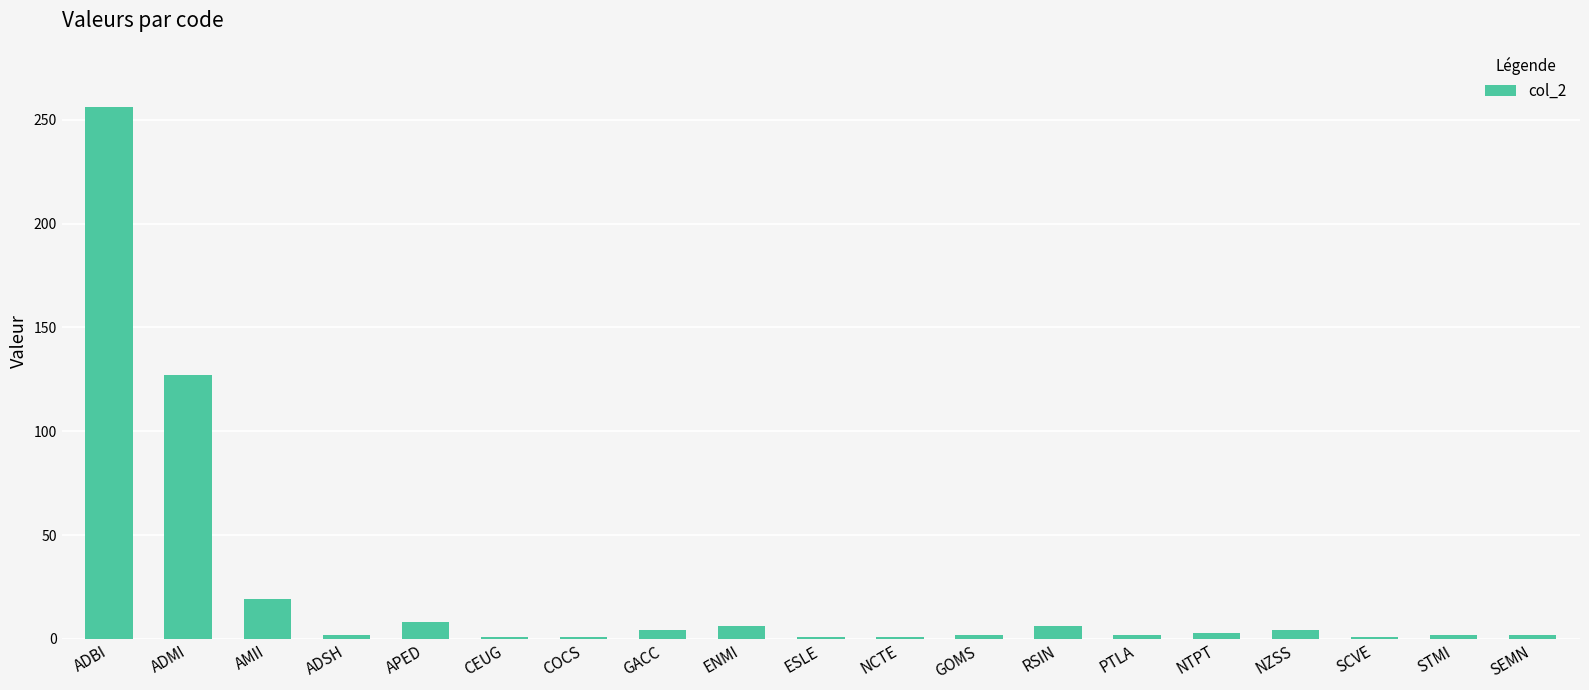

What is the difference between the second highest and second lowest values?

126